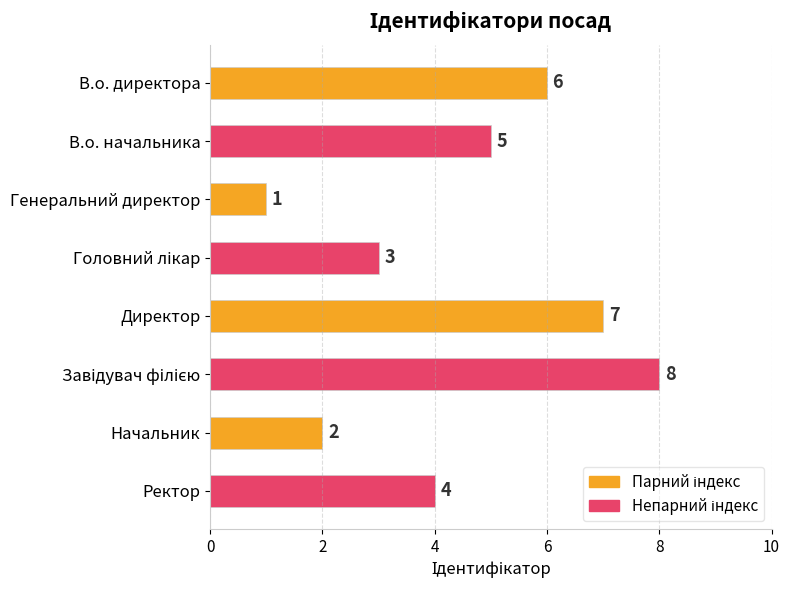

What position from the top is Директор?

5